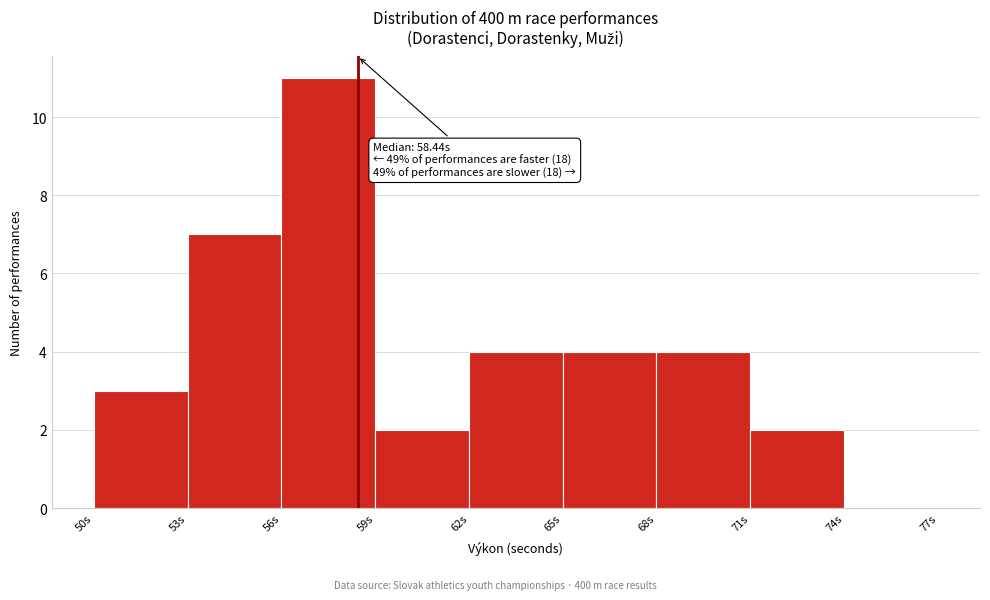

Over which range of the x-axis is the bar tallest?

56 to 59